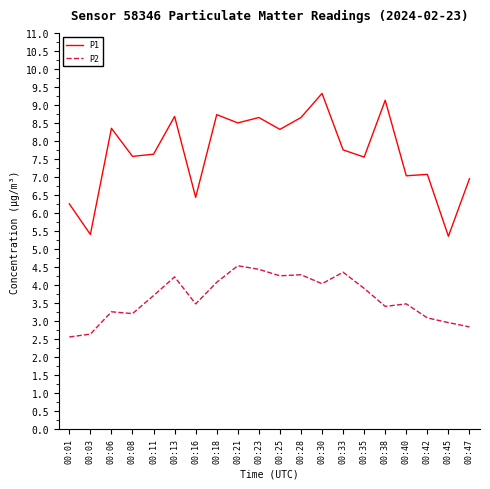

The P2 series shows 0.9 at 00:01. True or false?

False